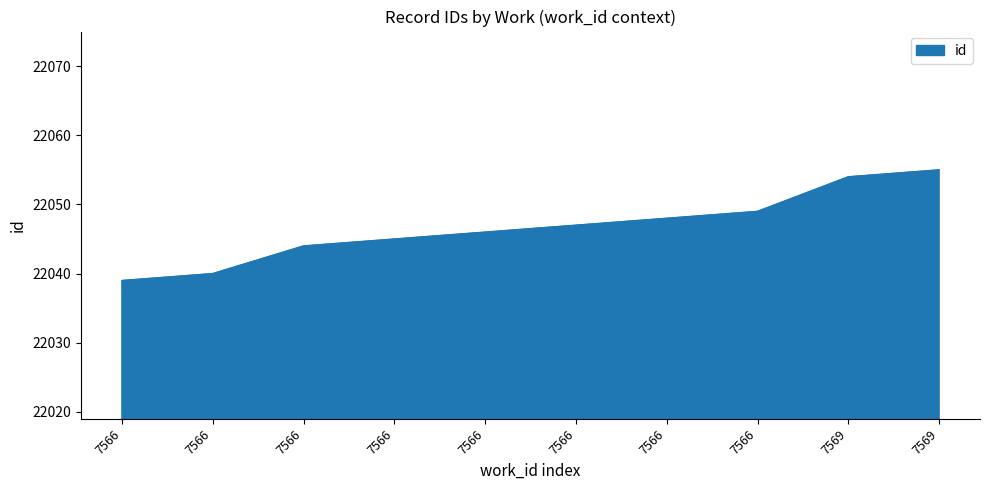

Which label corresponds to the largest value in the chart?

7569